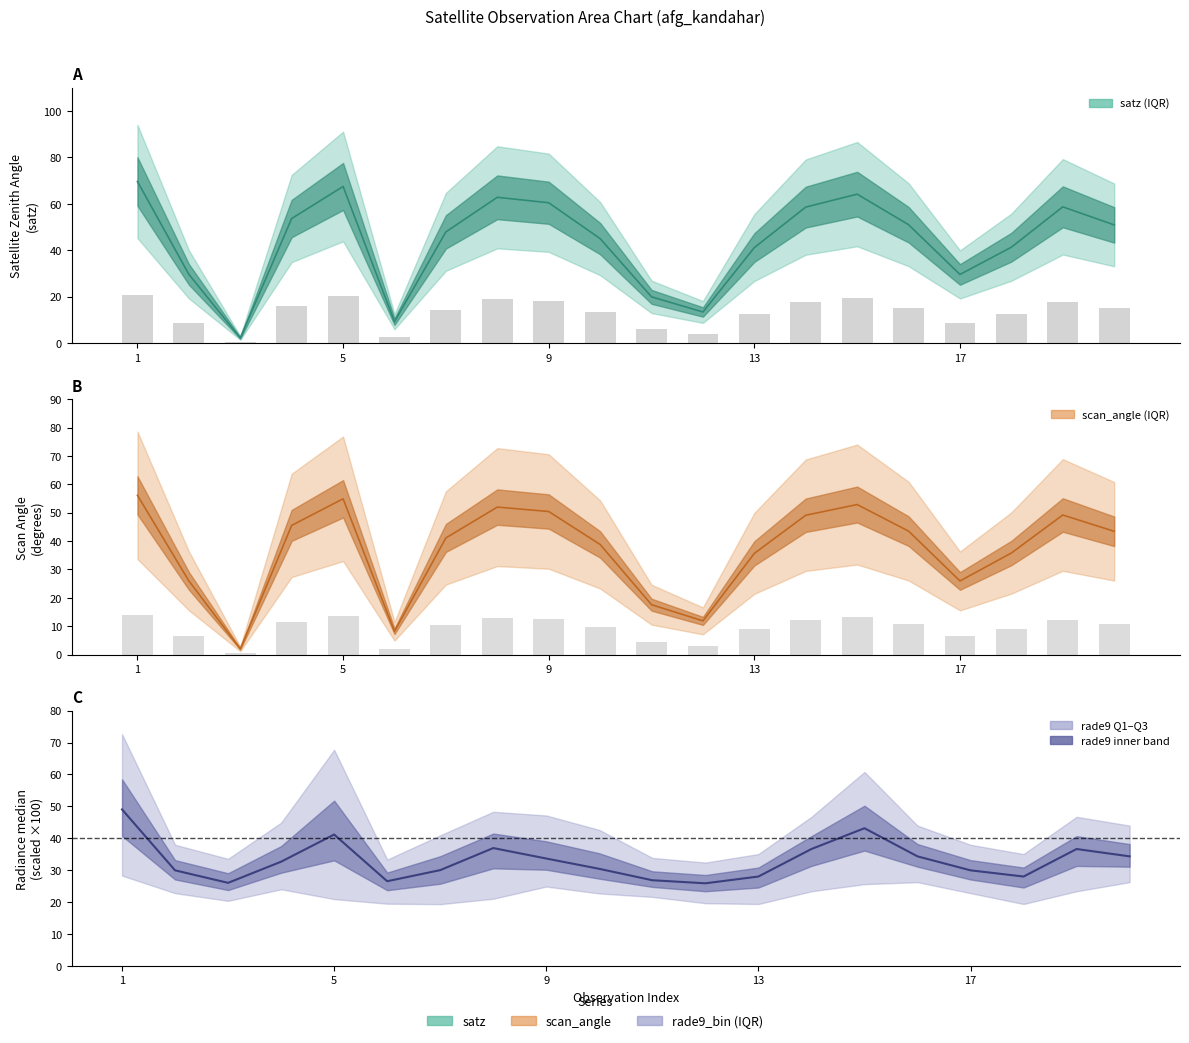

Is the value of satz at 17 greater than the value of rade9_bin_mdn at 17?

No